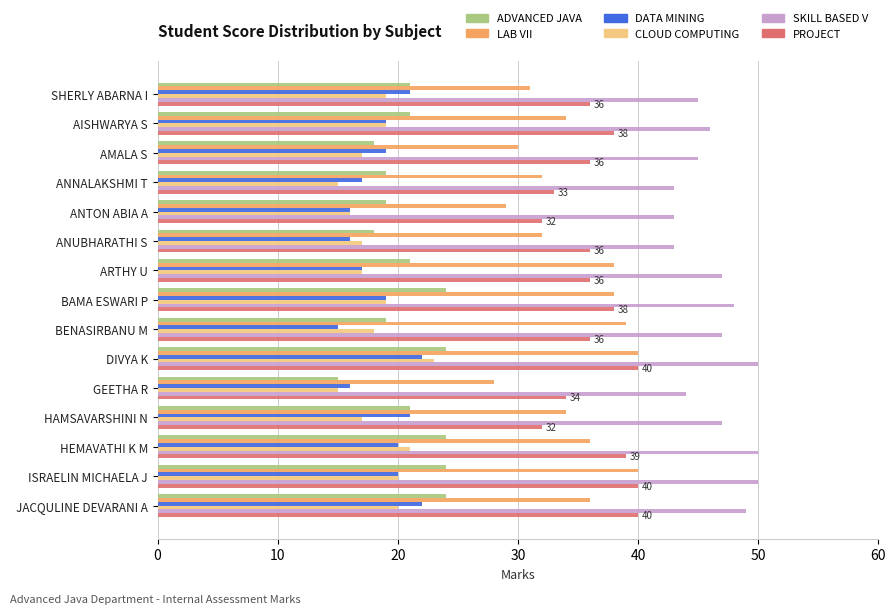

The SKILL BASED V series shows 50 at DIVYA K. True or false?

True